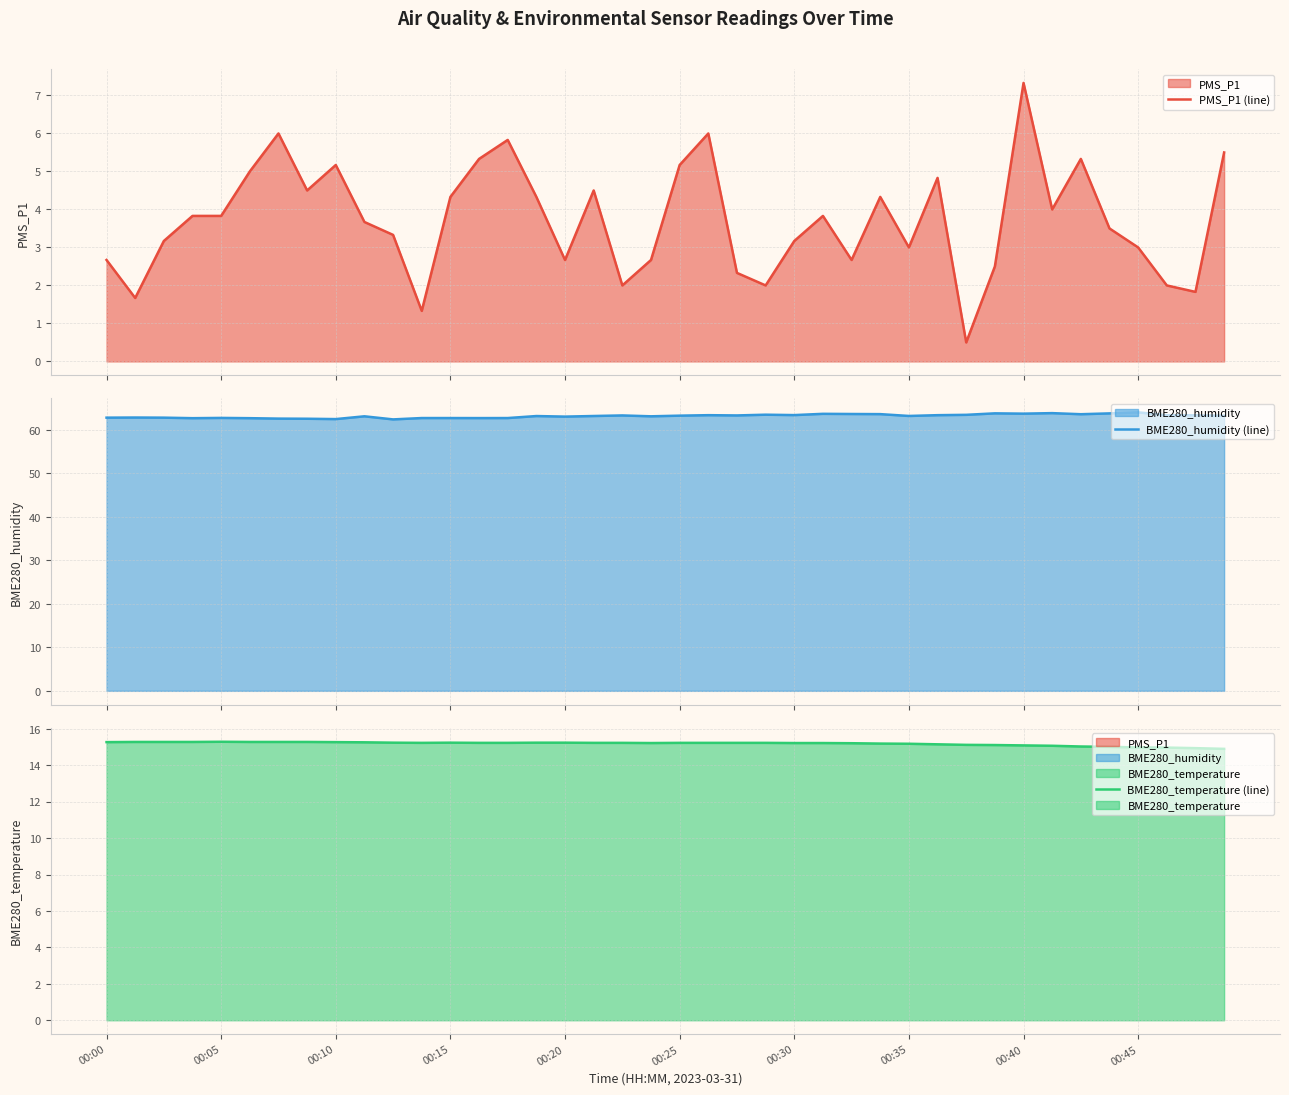

The value of BME280_humidity (line) at 00:25 is 87.4. True or false?

False